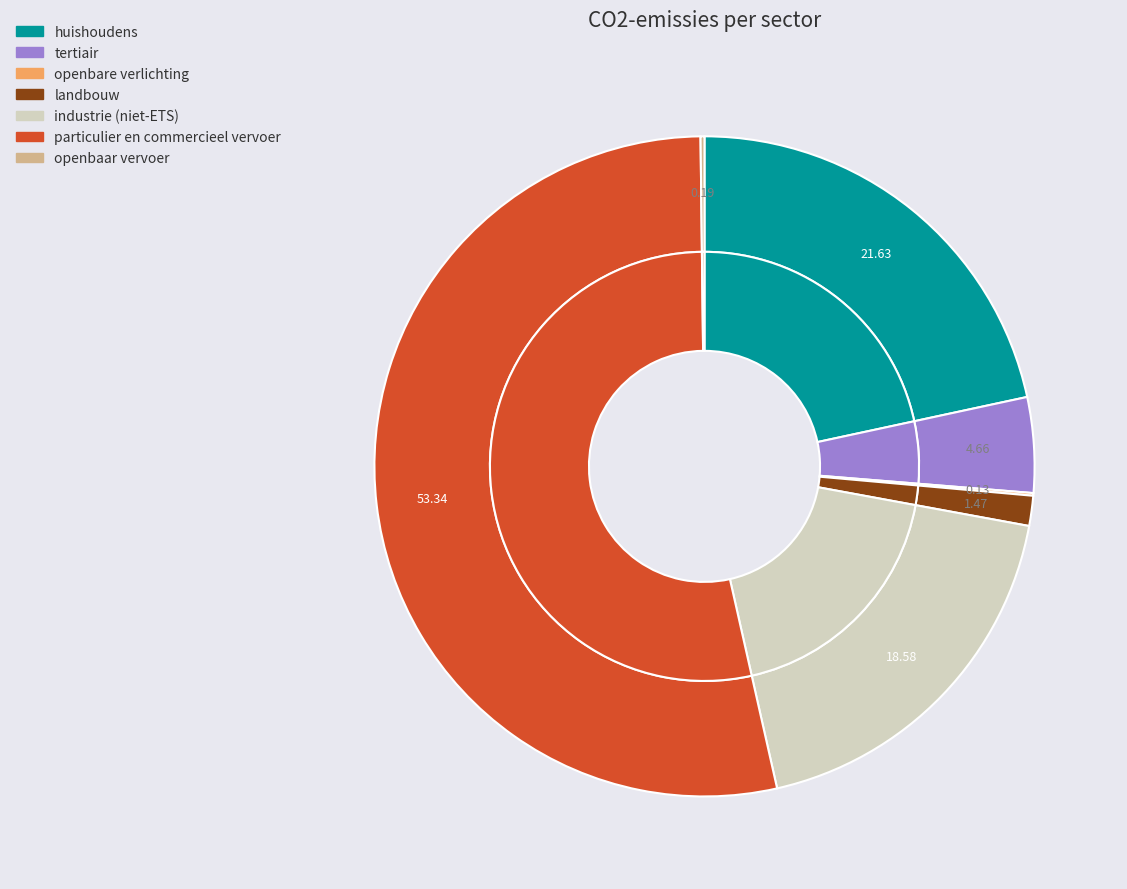

Is particulier en commercieel vervoer the majority of the pie?

Yes